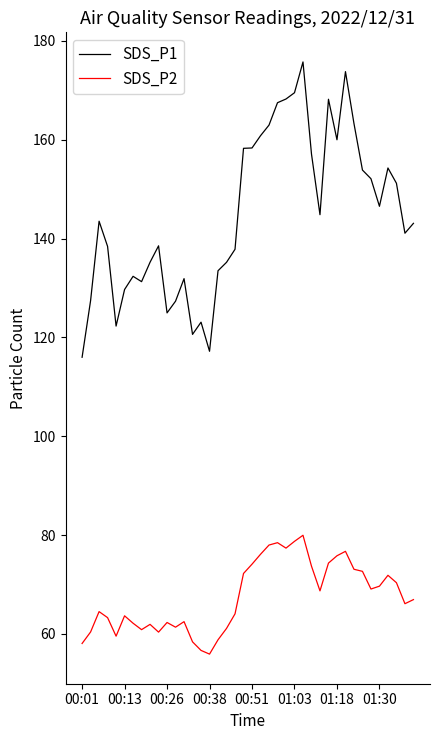

True or false: SDS_P1 and SDS_P2 intersect in this chart.

False